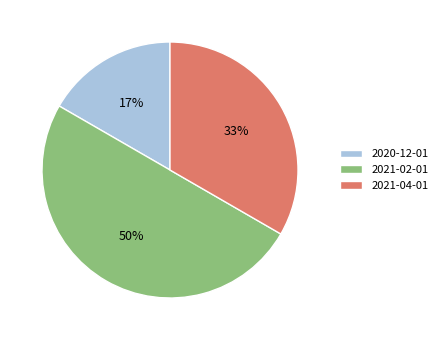

Is it true that 2020-12-01 is 17% of the pie?

True